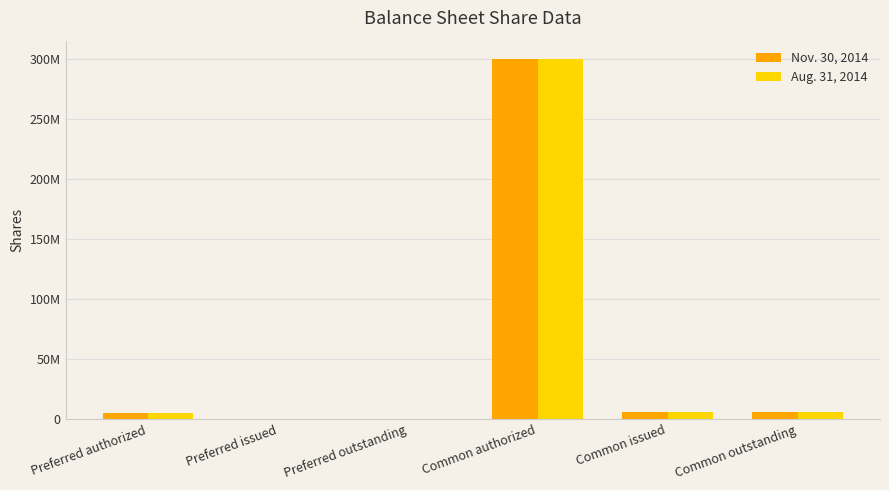

What are all the series names shown in the legend?

Nov. 30, 2014, Aug. 31, 2014